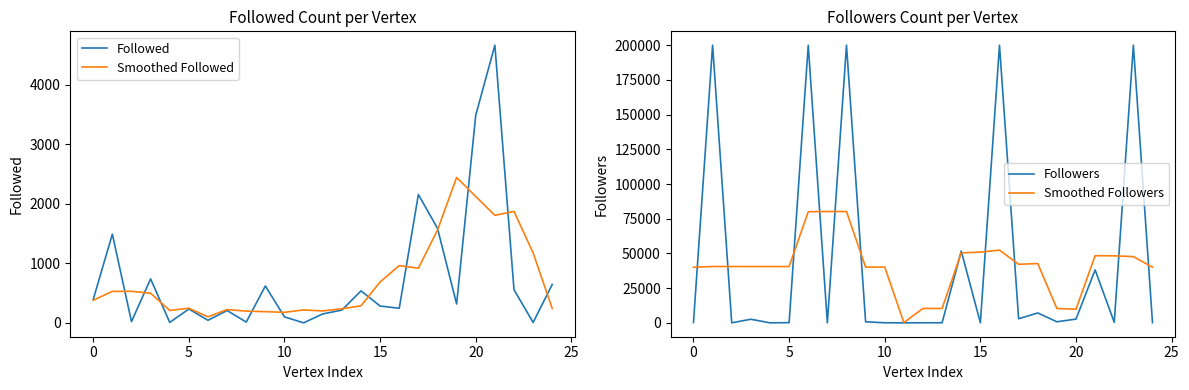

What are all the series names shown in the legend?

Followed, Smoothed Followed, Followers, Smoothed Followers